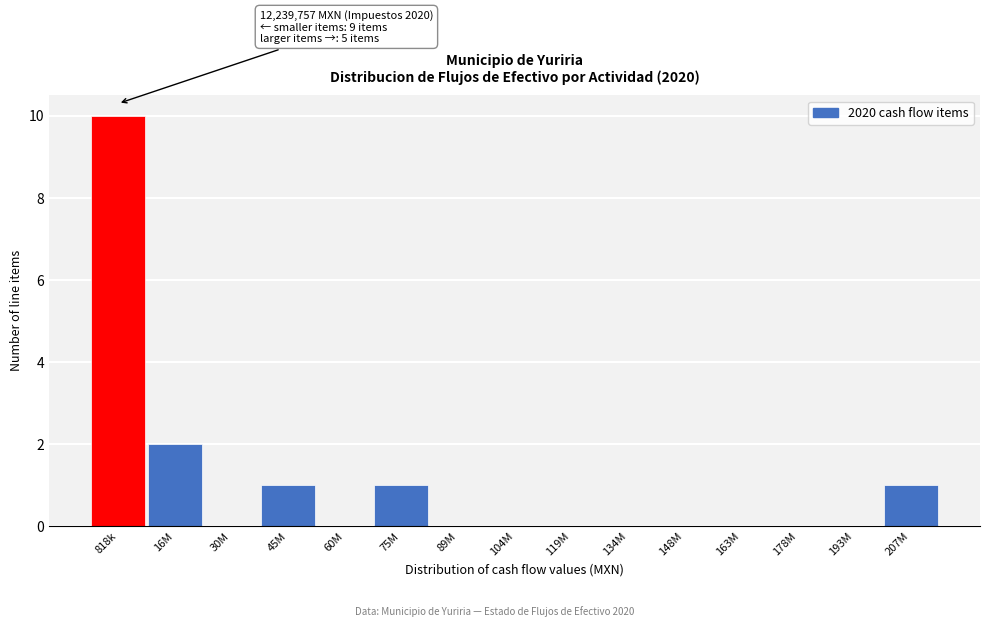

Reading left to right, transcribe all the data shown in this chart.

818k=10	16M=2	30M=0	45M=1	60M=0	75M=1	89M=0	104M=0	119M=0	134M=0	148M=0	163M=0	178M=0	193M=0	207M=1